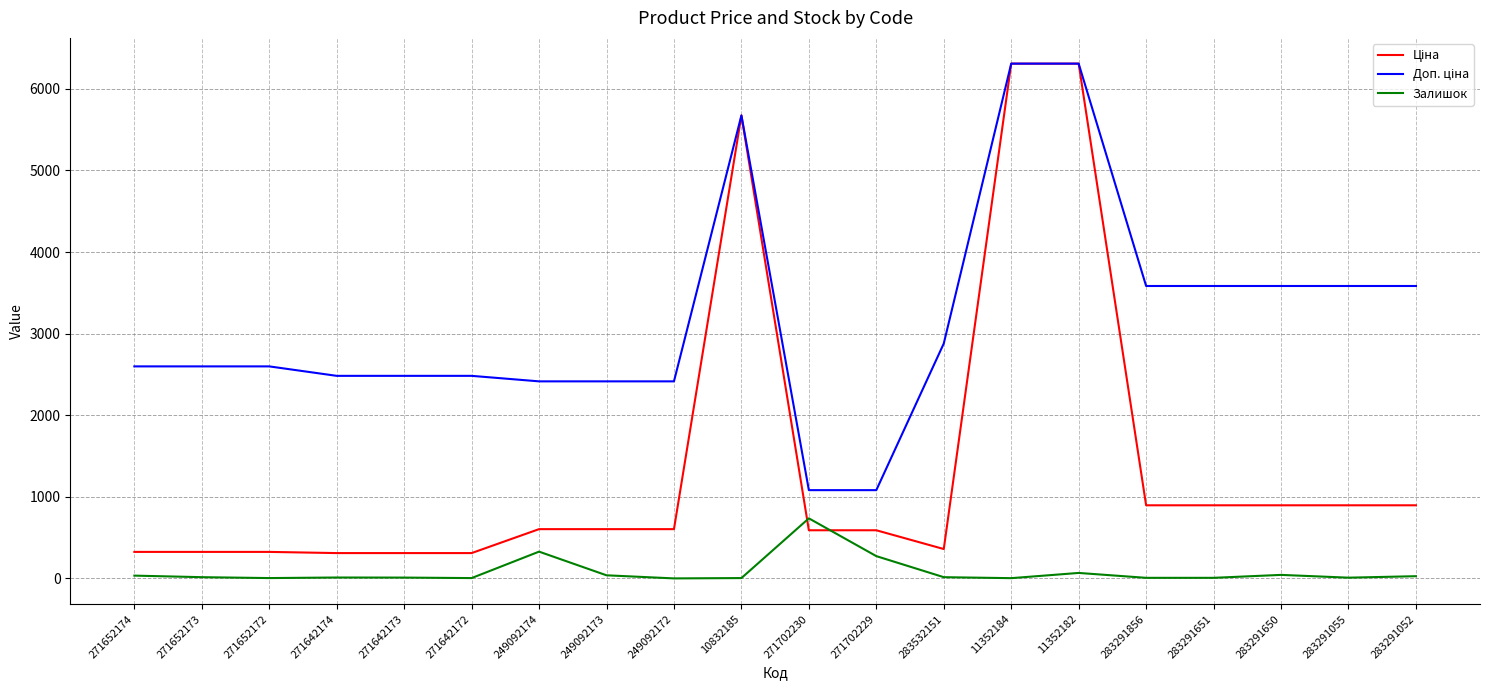

What is the spread (max minus min) of values at 271702229?

808.7